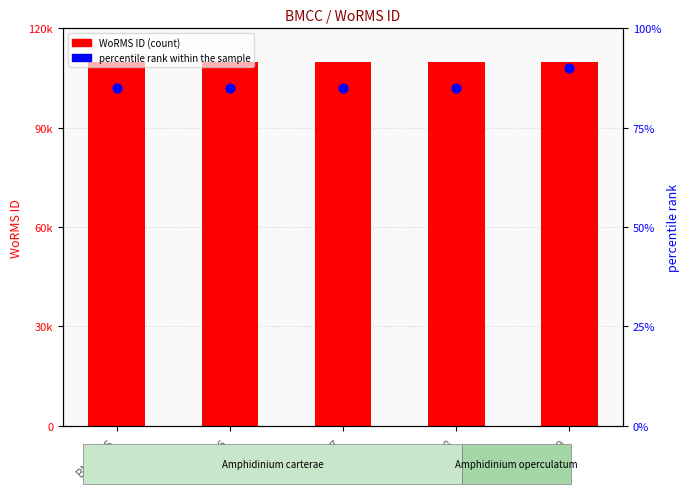

Which series has the largest total across all categories?

WoRMS ID